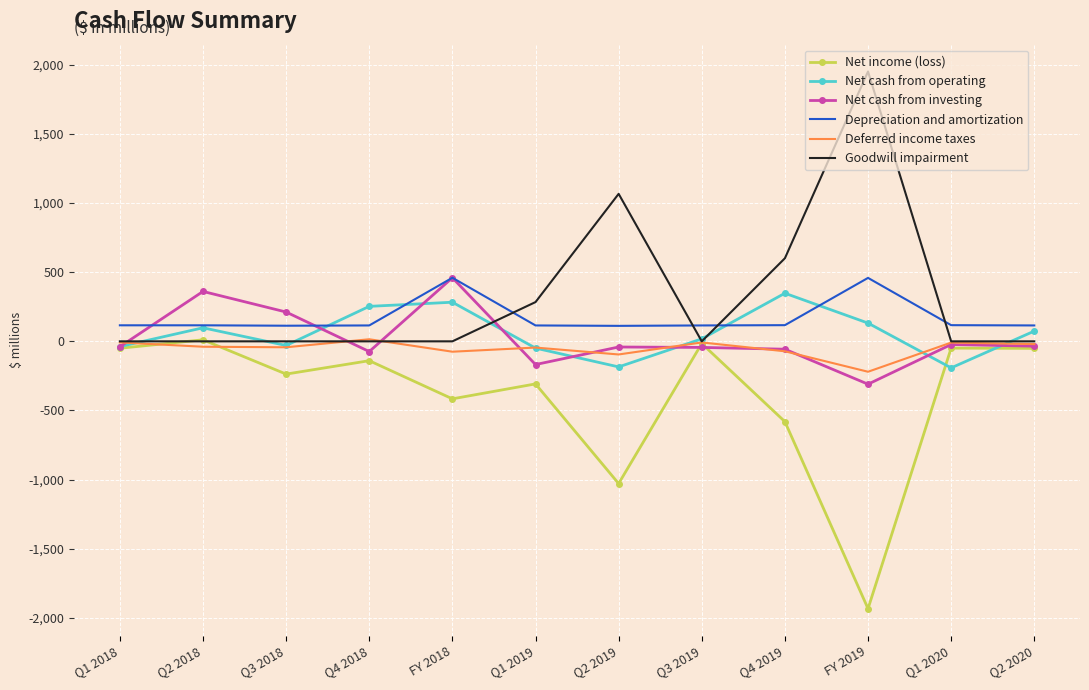

The value of Net income (loss) at Q3 2018 is -107. True or false?

False